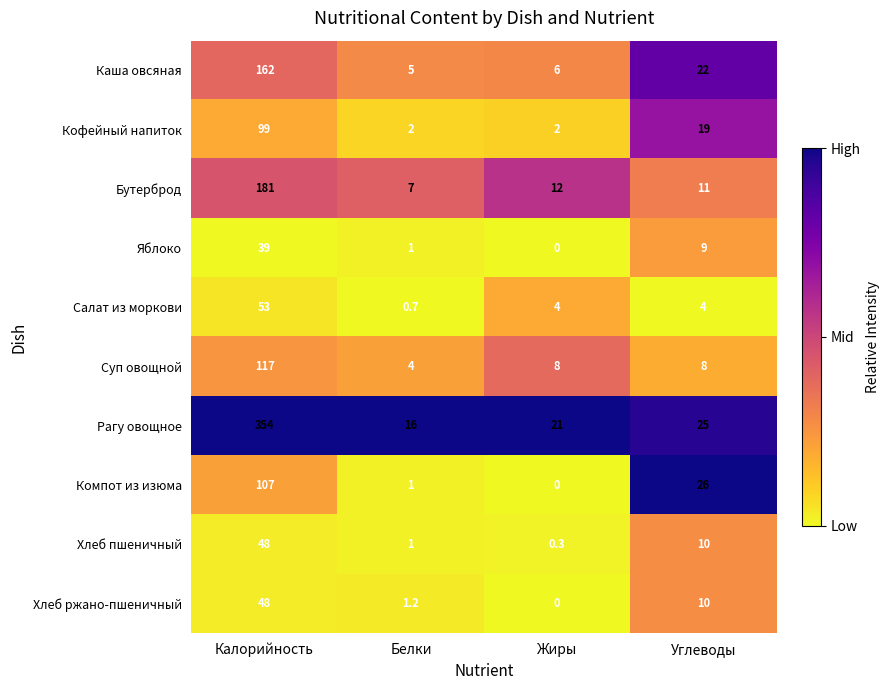

What is the difference between the second highest and second lowest values in the Хлеб ржано-пшеничный series?

8.8